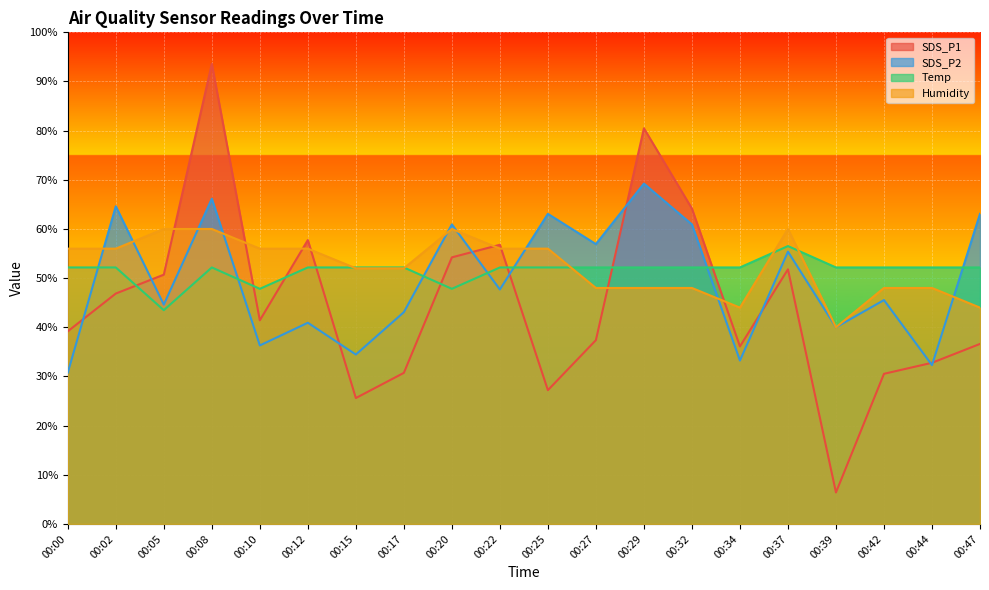

What is the spread (max minus min) of values at 00:37?

8.2